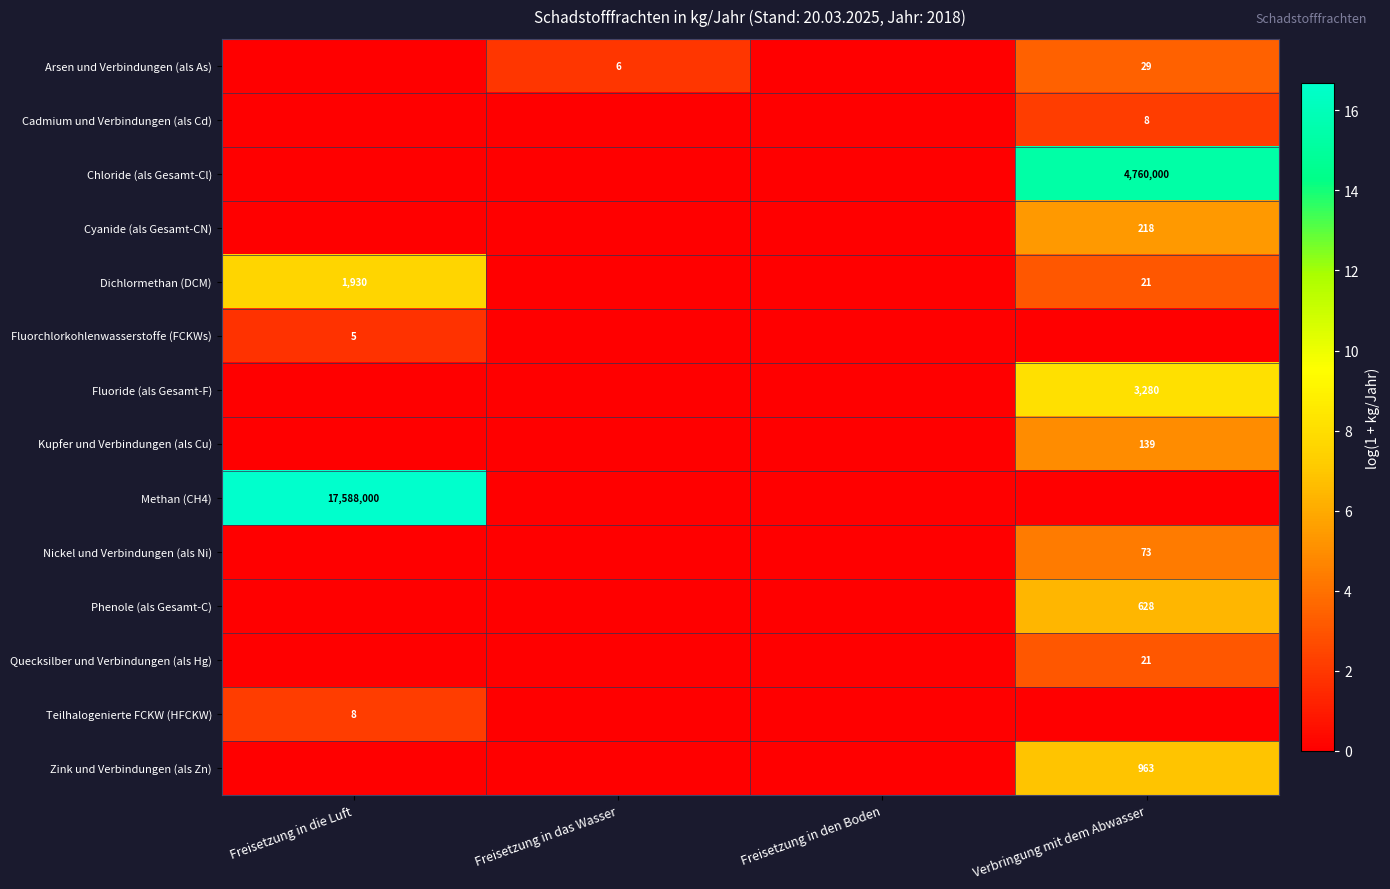

Which series has the largest range (max minus min)?

Methan (CH4)